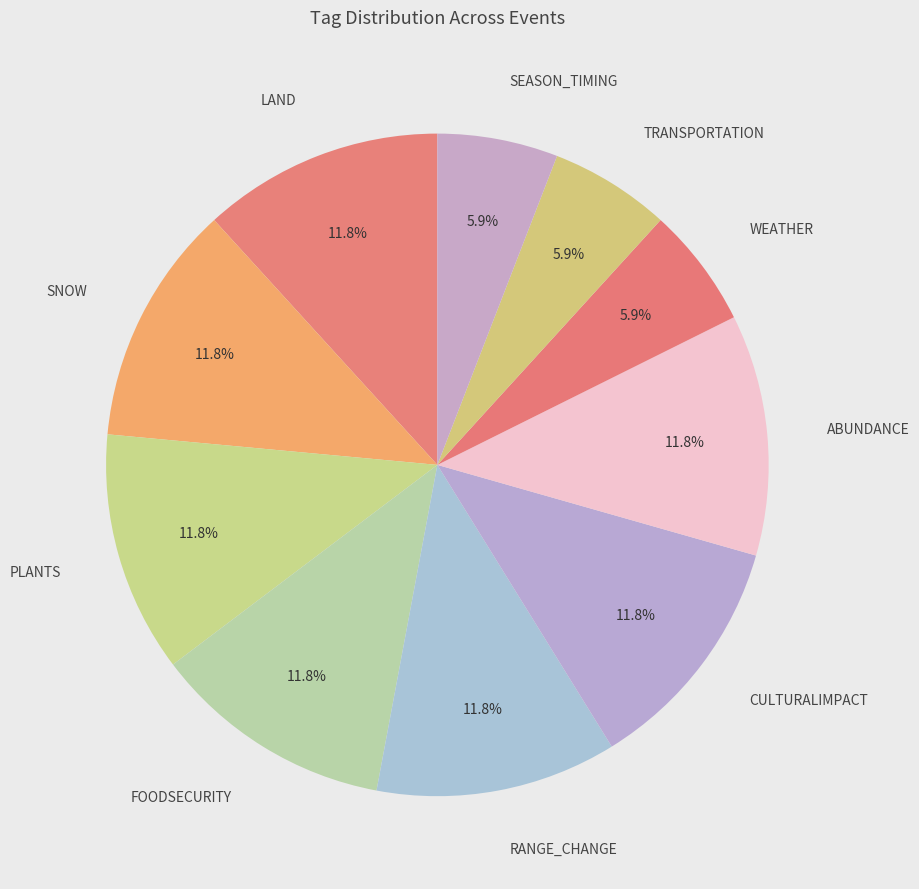

Rank the categories by value from lowest to highest.

WEATHER, TRANSPORTATION, SEASON_TIMING, LAND, SNOW, PLANTS, FOODSECURITY, RANGE_CHANGE, CULTURALIMPACT, ABUNDANCE